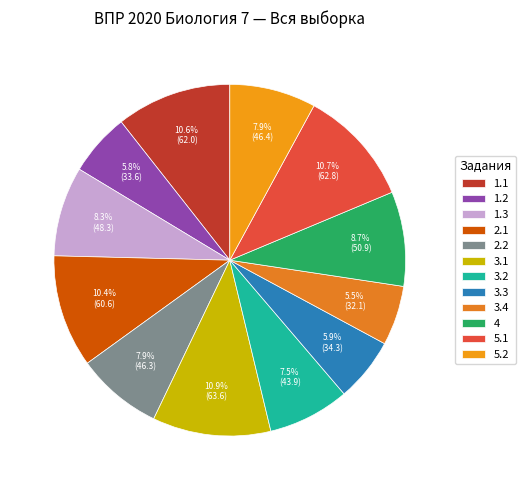

Count the number of slices in the pie.

12